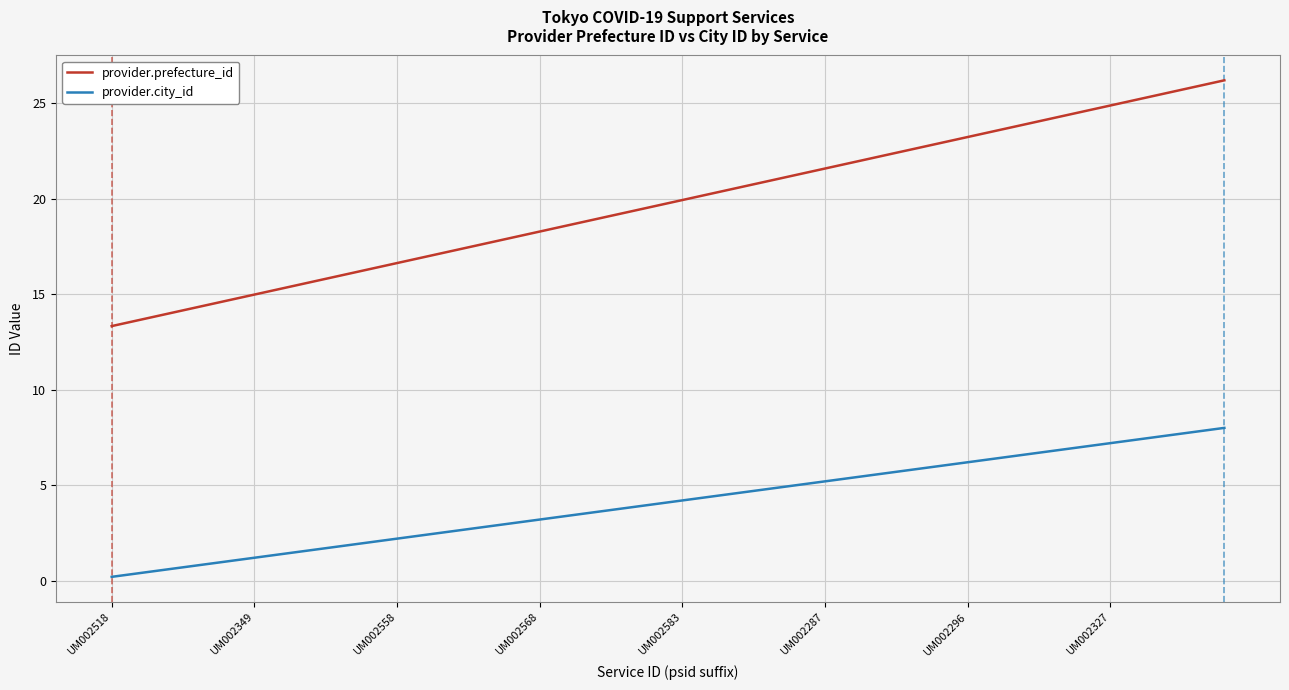

Which series has the largest total across all categories?

provider.prefecture_id